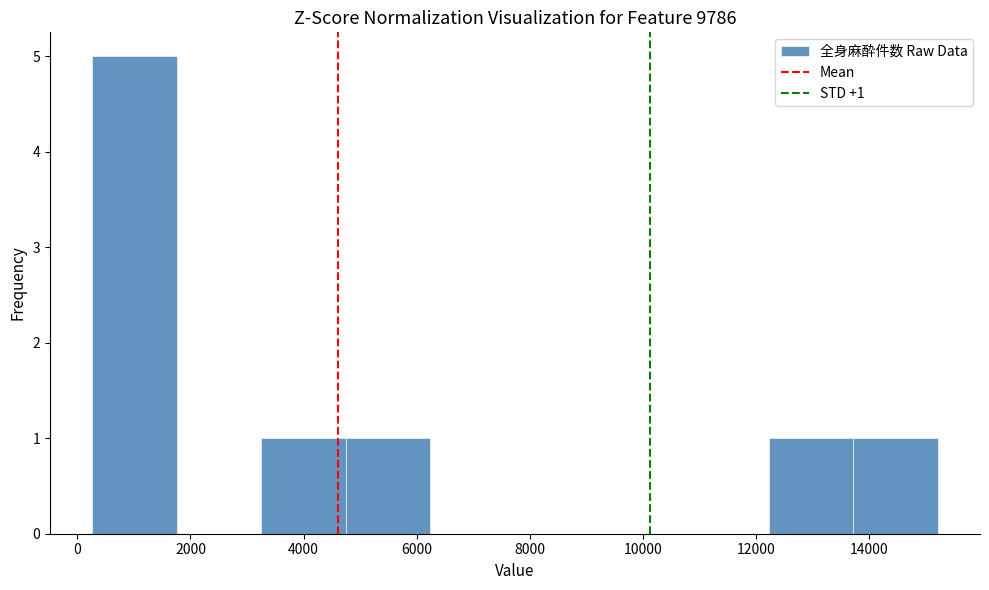

Over which range of the x-axis is the bar tallest?

200 to 1800